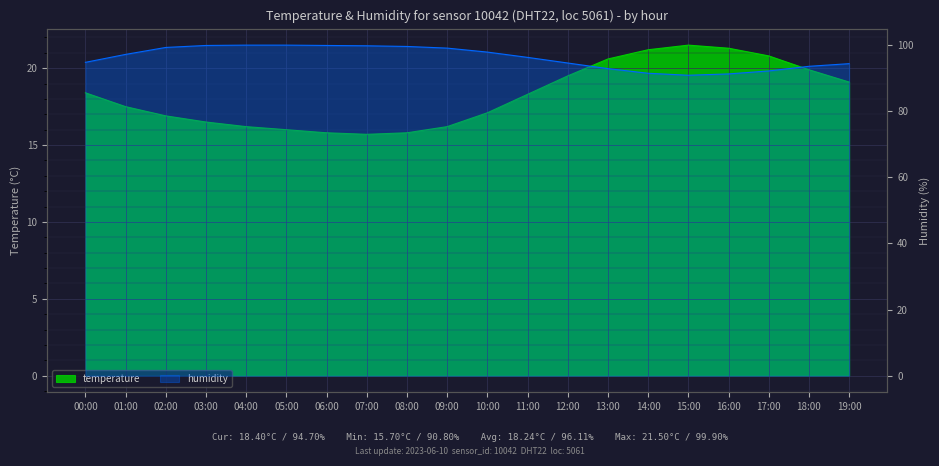

What is the sum of all temperature values?

364.3